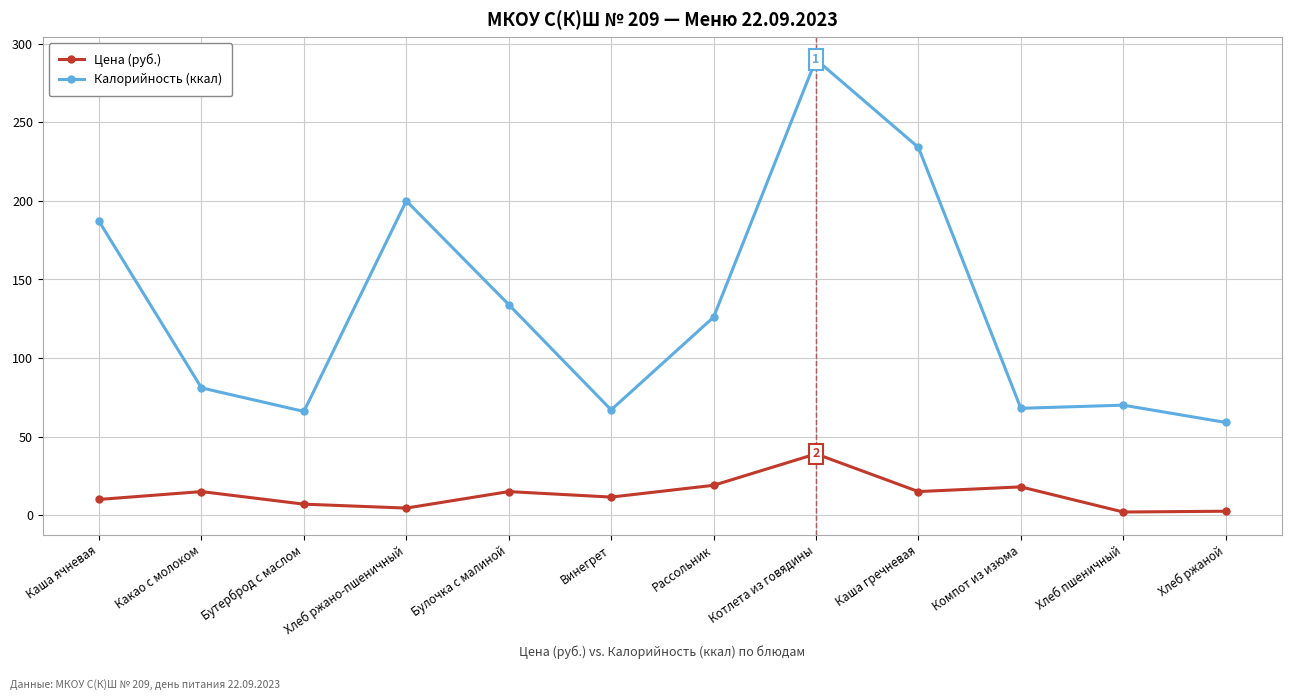

Which label corresponds to the largest value in the chart?

Котлета из говядины